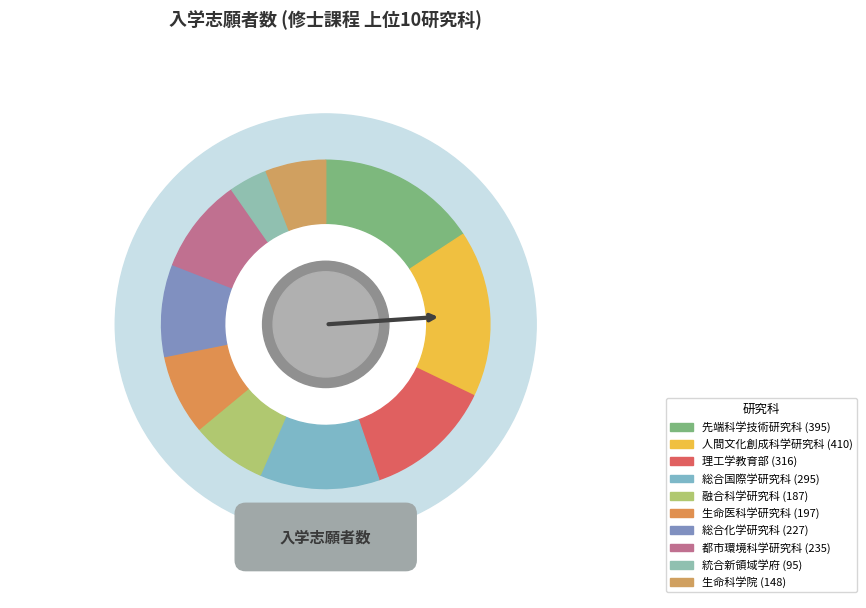

Does 融合科学研究科 account for over 50% of the chart?

No